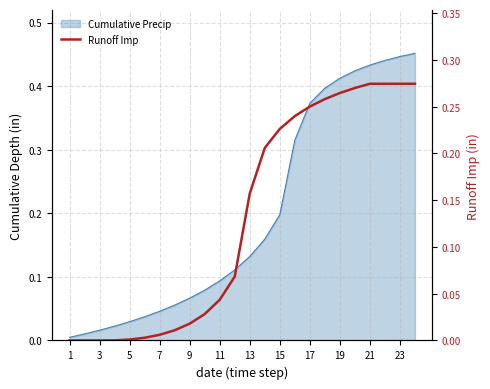

Which has a higher value, 13 or 23?

23